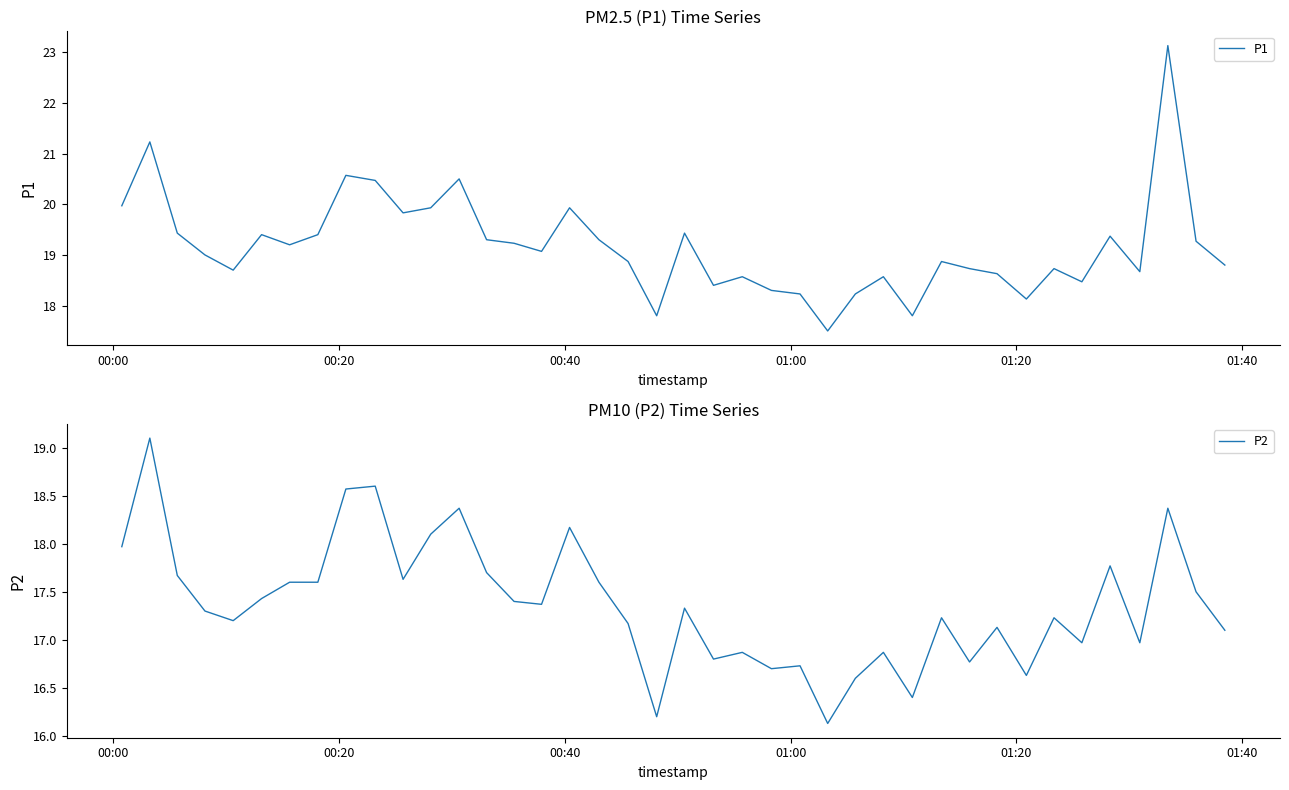

List the series in order of their overall mean, highest first.

P1, P2